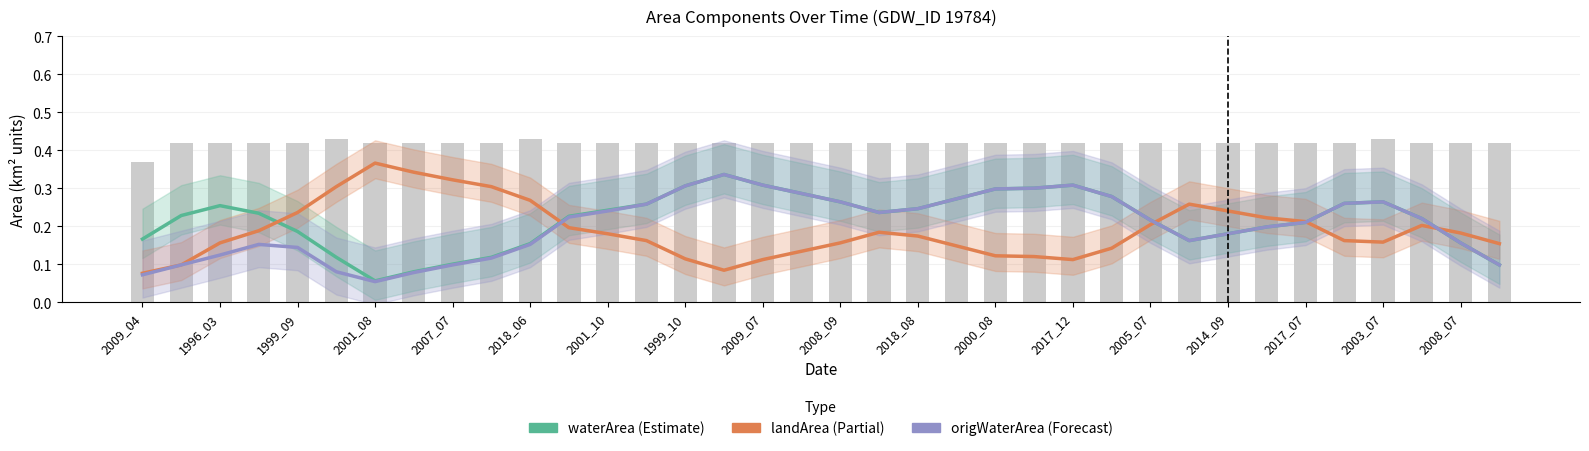

Reading left to right, list all the values displayed in this chart.

waterArea: 0.2	0.2	0.3	0.2	0.2	0.1	0.1	0.1	0.1	0.1	0.2	0.2	0.2	0.3	0.3	0.3	0.3	0.3	0.3	0.2	0.2	0.3	0.3	0.3	0.3	0.3	0.2	0.2	0.2	0.2	0.2	0.3	0.3	0.2	0.2	0.1
landArea: 0.1	0.1	0.2	0.2	0.2	0.3	0.4	0.3	0.3	0.3	0.3	0.2	0.2	0.2	0.1	0.1	0.1	0.1	0.2	0.2	0.2	0.1	0.1	0.1	0.1	0.1	0.2	0.3	0.2	0.2	0.2	0.2	0.2	0.2	0.2	0.2
origWaterArea: 0.1	0.1	0.1	0.2	0.1	0.1	0.1	0.1	0.1	0.1	0.2	0.2	0.2	0.3	0.3	0.3	0.3	0.3	0.3	0.2	0.2	0.3	0.3	0.3	0.3	0.3	0.2	0.2	0.2	0.2	0.2	0.3	0.3	0.2	0.2	0.1